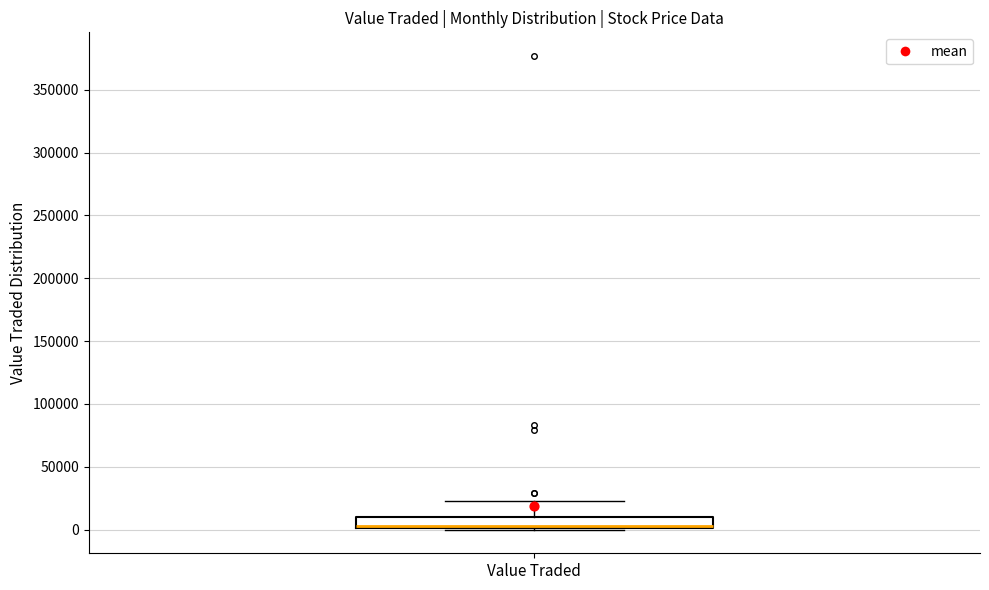

Where does the median line of the box for Value Traded sit on the y-axis? The values are not printed on the chart, so give them approximately, as read against the axis.

5000